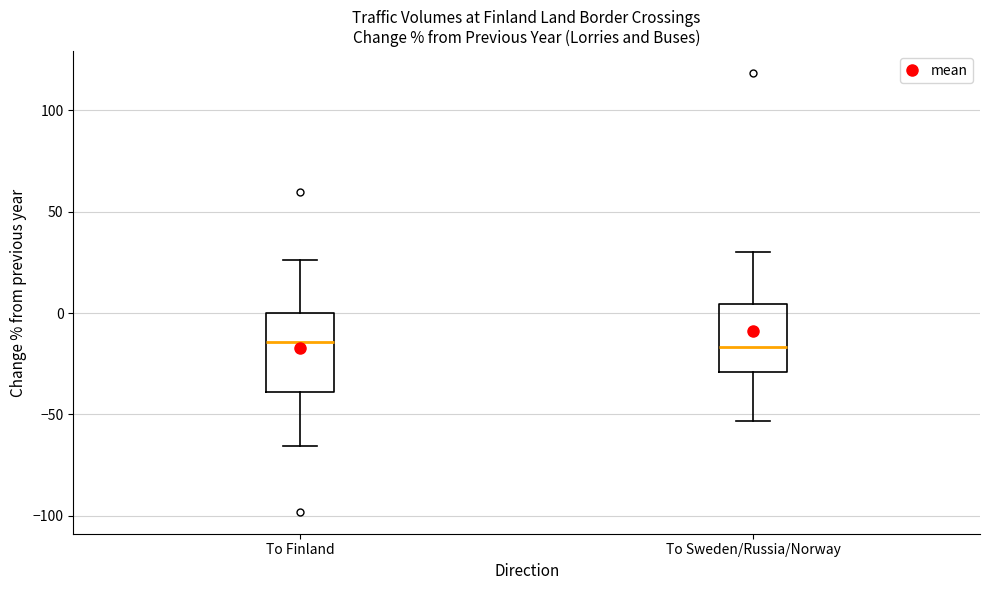

Where does the median line of the box for To Sweden/Russia/Norway sit on the y-axis? The values are not printed on the chart, so give them approximately, as read against the axis.

-15